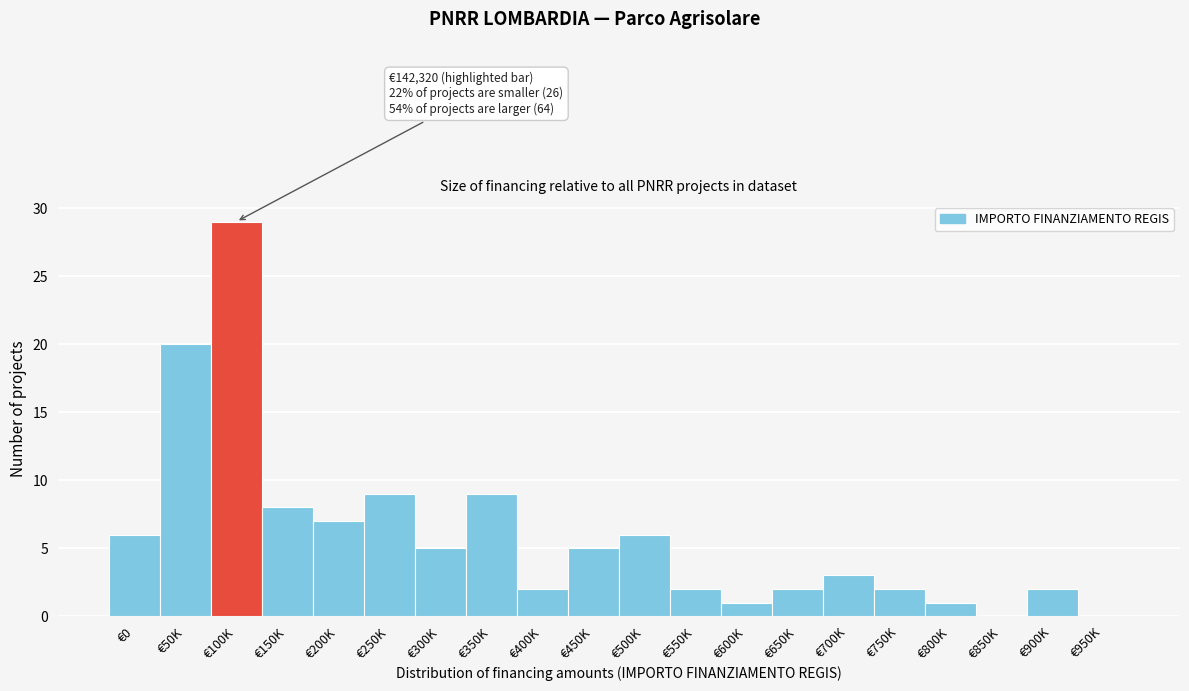

Reading left to right, list all the values displayed in this chart.

€0=6	€50K=20	€100K=29	€150K=8	€200K=7	€250K=9	€300K=5	€350K=9	€400K=2	€450K=5	€500K=6	€550K=2	€600K=1	€650K=2	€700K=3	€750K=2	€800K=1	€850K=0	€900K=2	€950K=0